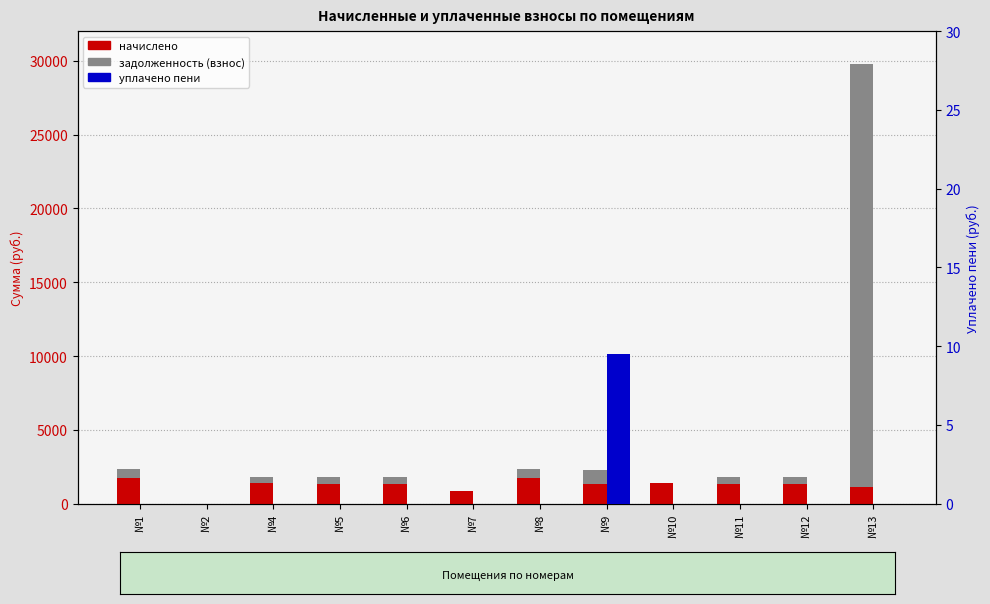

List the series in order of their peak value, lowest first.

уплачено пени, начислено, задолженность (взнос)